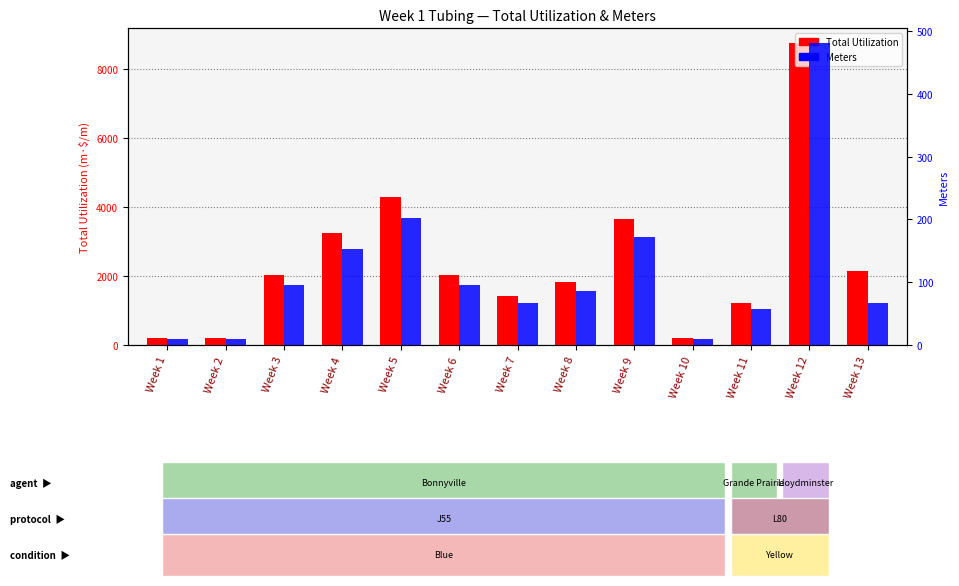

Rank the categories by Meters value from highest to lowest.

Week 12, Week 5, Week 9, Week 4, Week 3, Week 6, Week 8, Week 7, Week 13, Week 11, Week 10, Week 1, Week 2